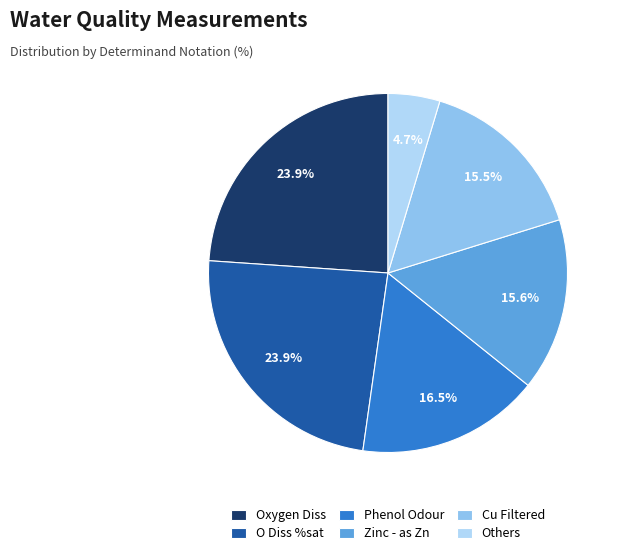

Count the number of slices in the pie.

6